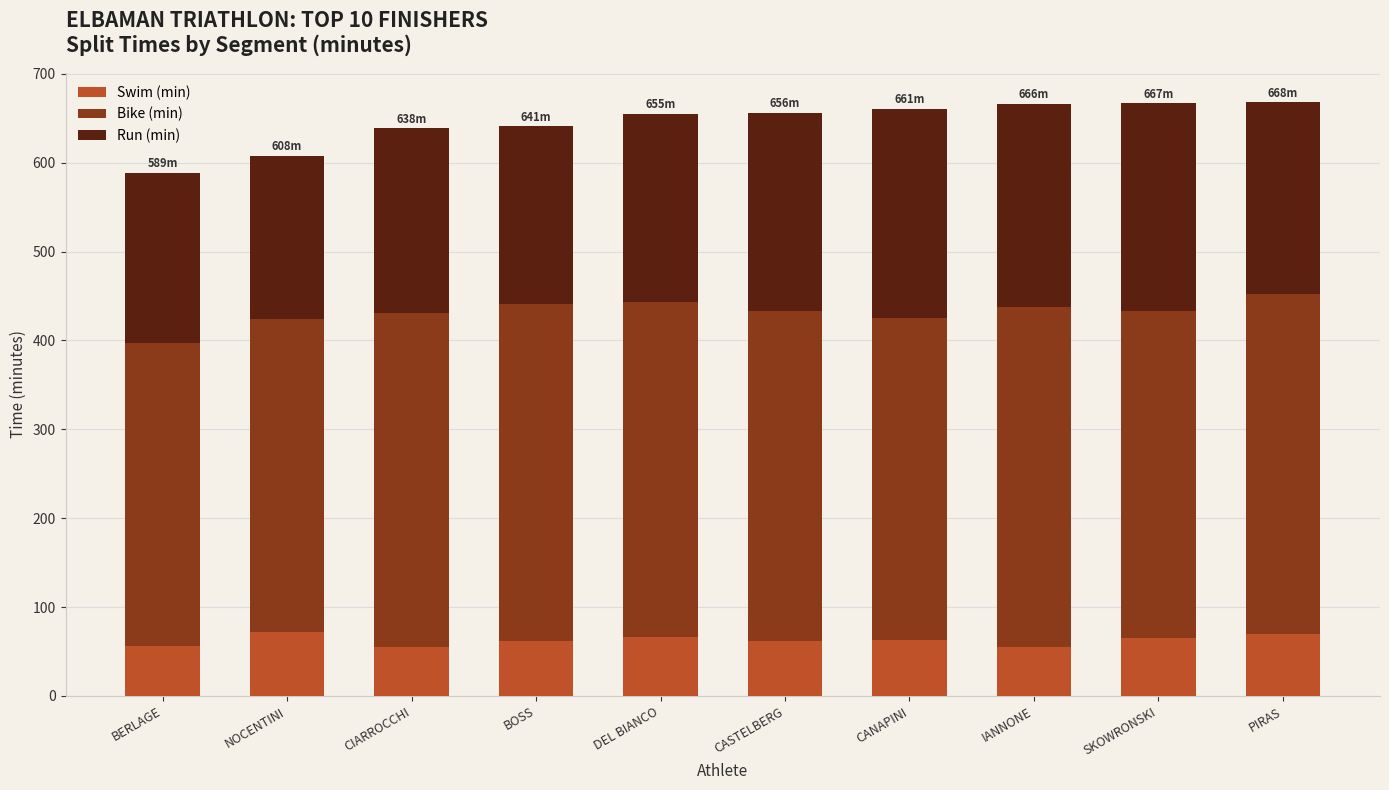

What is the minimum value for Swim (min)?

54.8